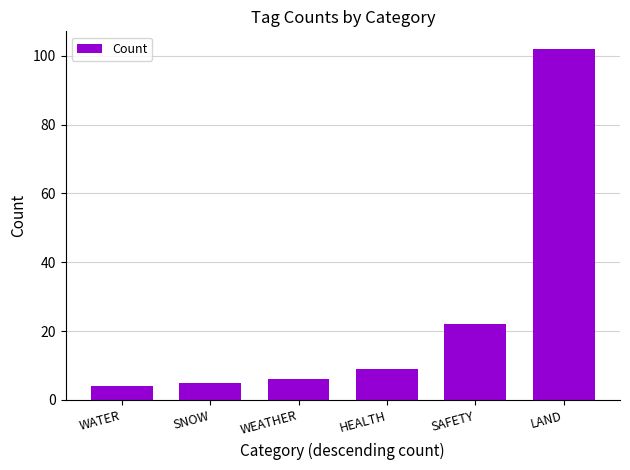

List the labels in order of value, smallest first.

WATER, SNOW, WEATHER, HEALTH, SAFETY, LAND